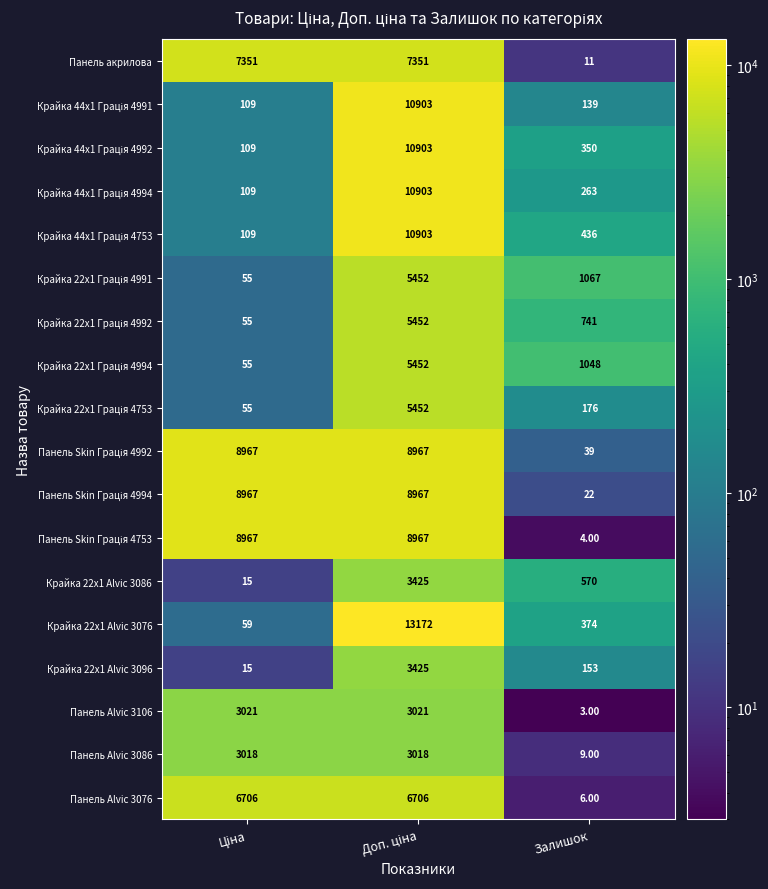

Which series has the largest range (max minus min)?

Крайка 22x1 Alvic 3076